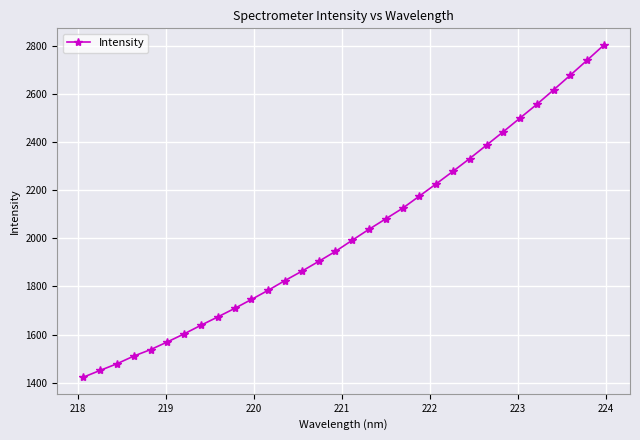

How many lines are shown in the chart?

1